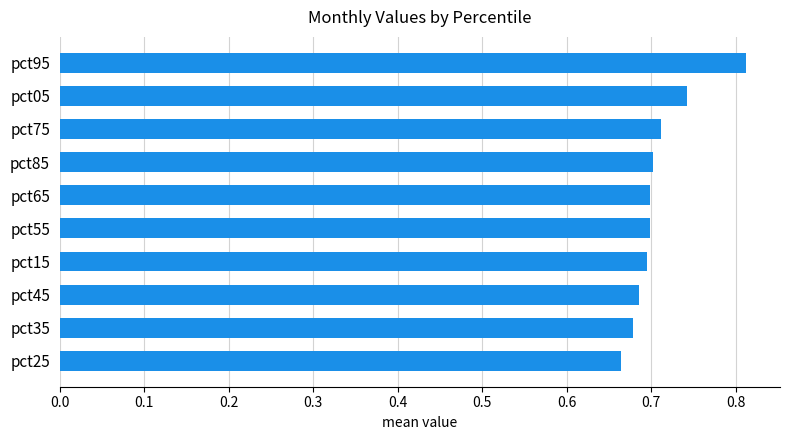

What is the sum of all values?

7.1